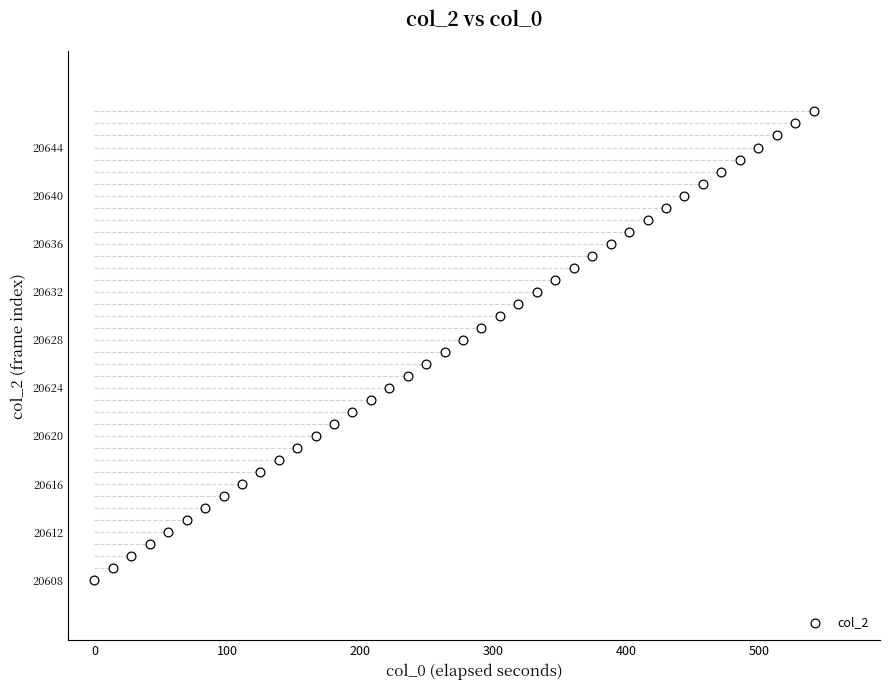

What is the range of Y values (max minus min)?

39